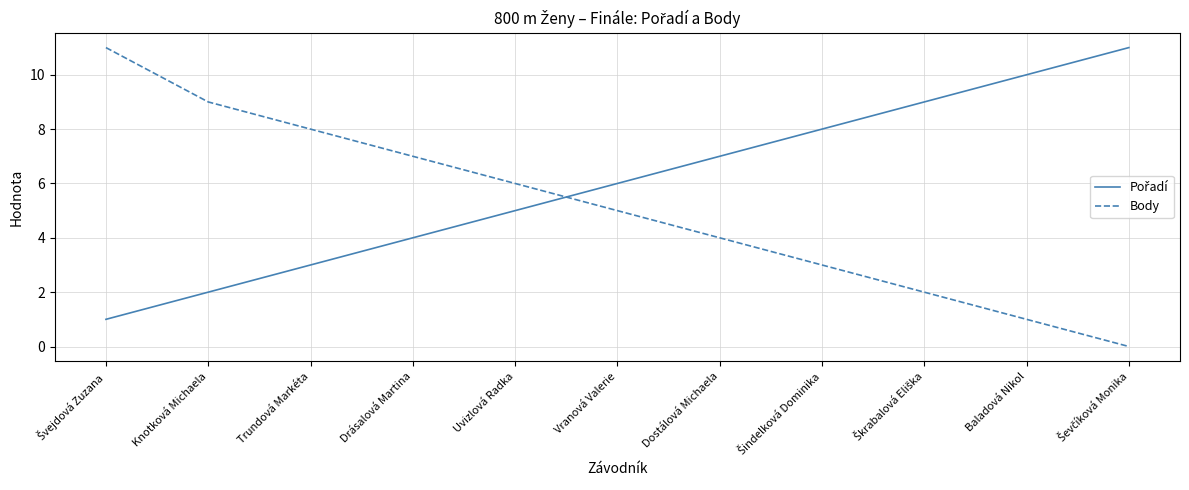

The value of Body at Uvizlová Radka is 6. True or false?

True